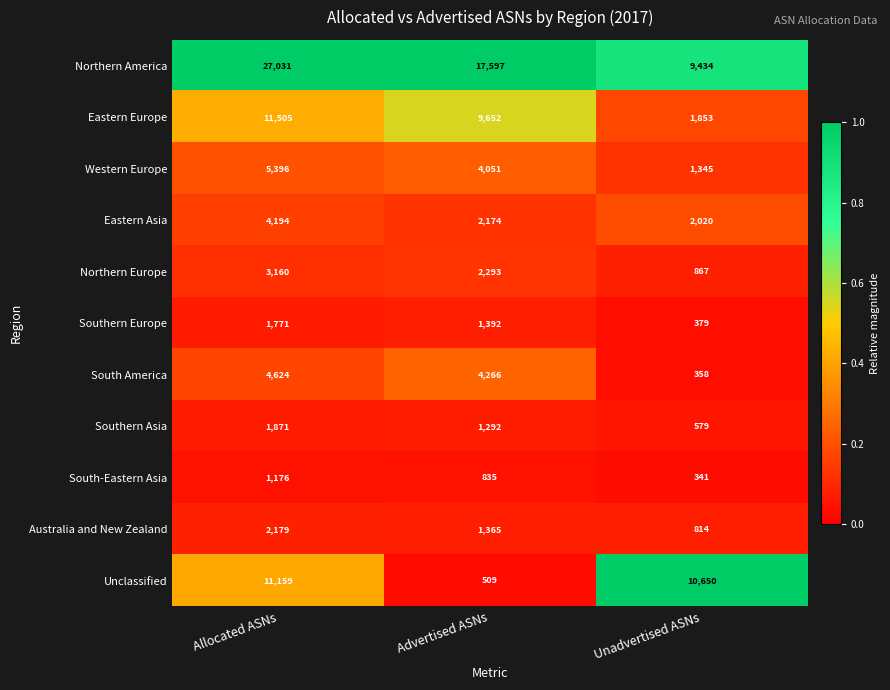

What is the difference between the maximum and minimum values in the Northern Europe series?

2293